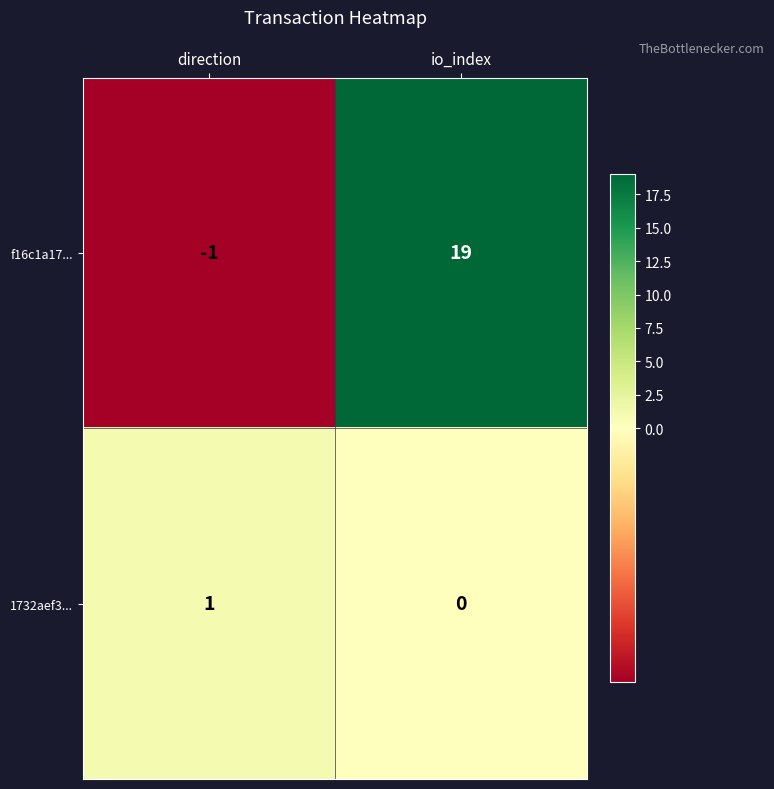

How many categories are shown in the chart?

2